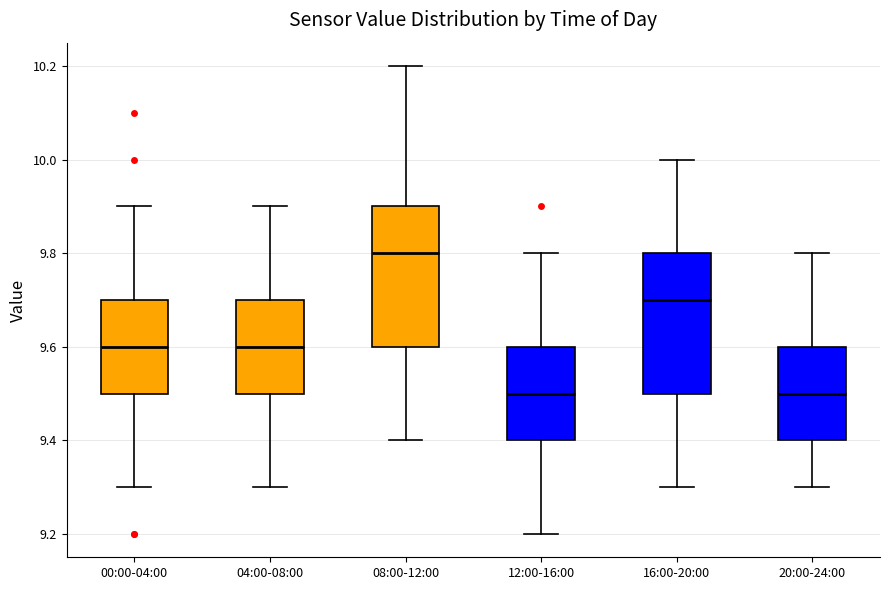

Reading left to right, read every box against the y-axis: the position of its median line, the range the box covers, and the ends of its whiskers. The values are not printed on the chart, so give them approximately, as read against the axis.

00:00-04:00: median 9.6, box 9.5 to 9.7, whiskers 9.3 to 9.9
04:00-08:00: median 9.6, box 9.5 to 9.7, whiskers 9.3 to 9.9
08:00-12:00: median 9.8, box 9.6 to 9.9, whiskers 9.4 to 10.2
12:00-16:00: median 9.5, box 9.4 to 9.6, whiskers 9.2 to 9.8
16:00-20:00: median 9.7, box 9.5 to 9.8, whiskers 9.3 to 10.0
20:00-24:00: median 9.5, box 9.4 to 9.6, whiskers 9.3 to 9.8